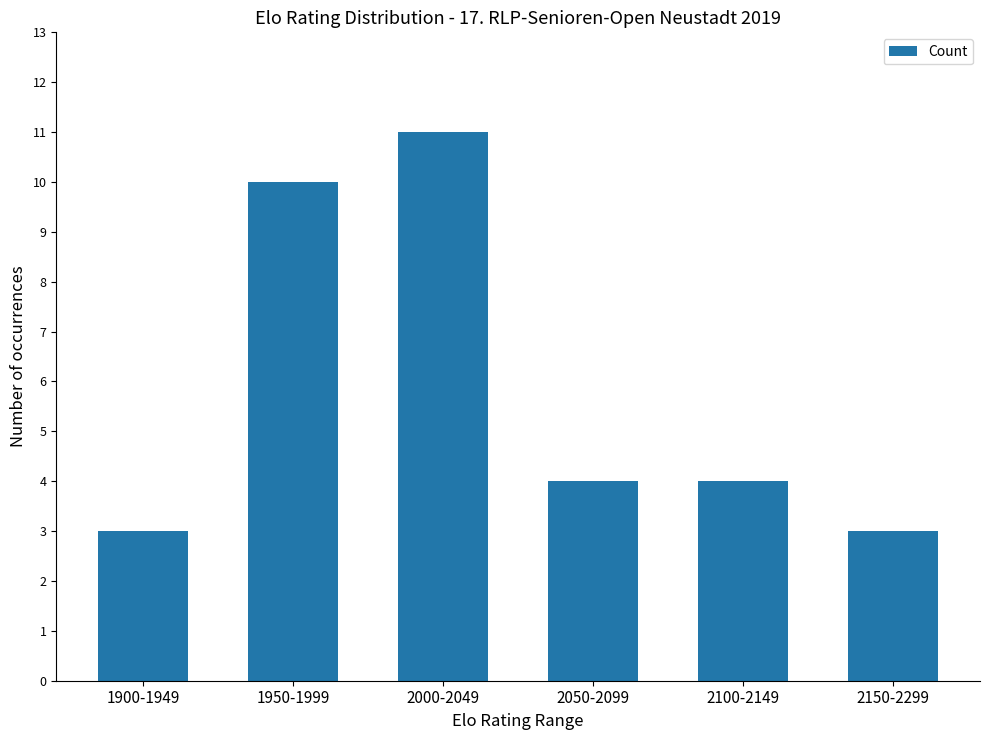

Between 1950-1999 and 2100-2149, which is larger?

1950-1999